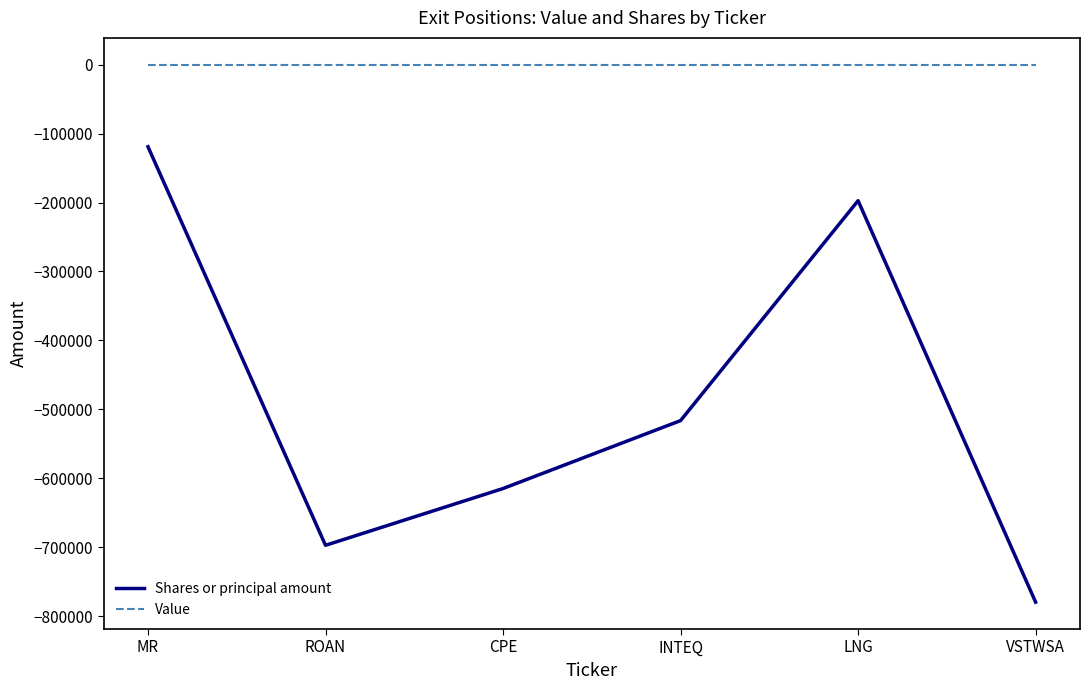

What is the total value across all series at ROAN?

-697395